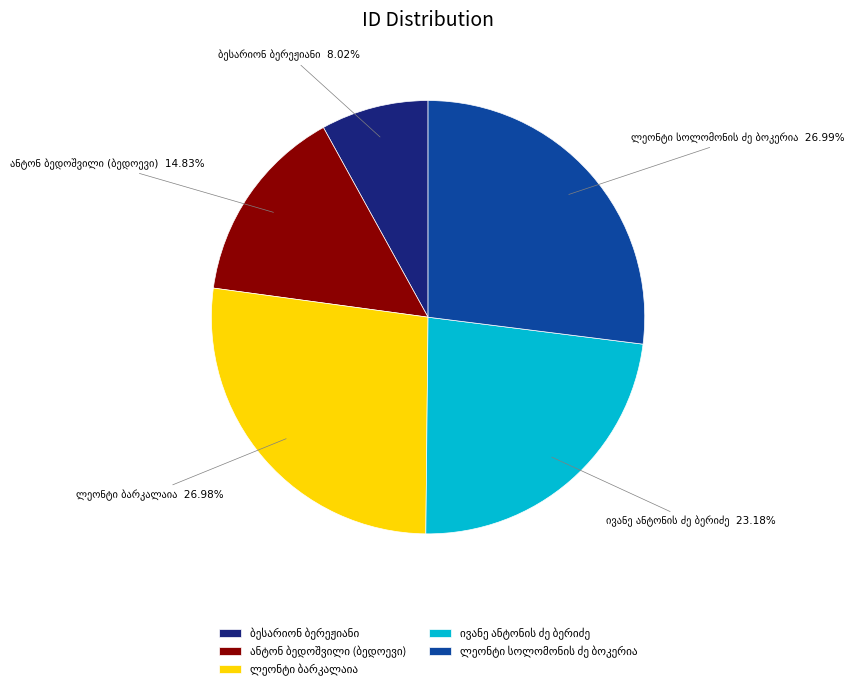

Is there any slice that represents more than half of the pie?

No